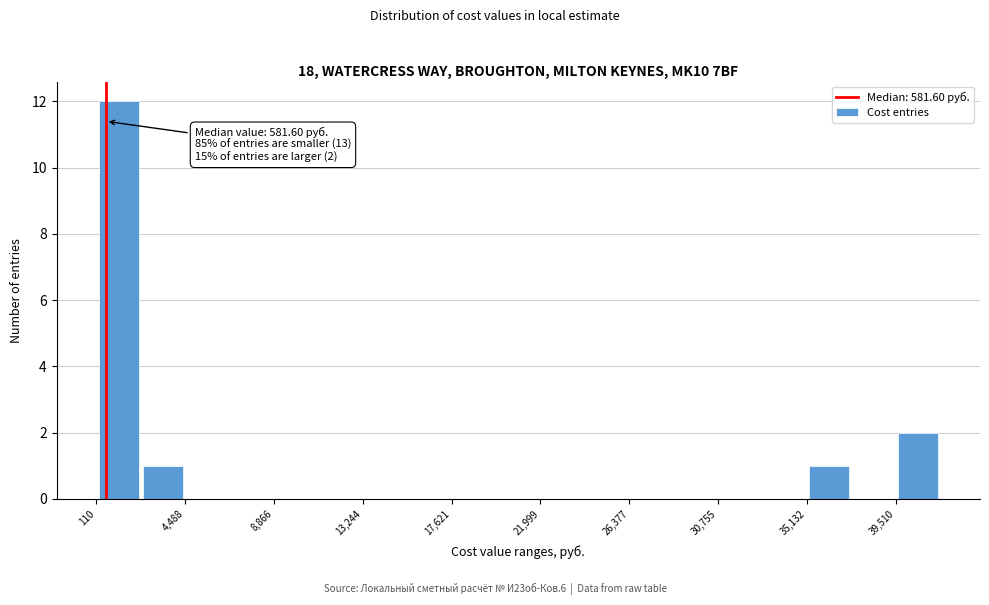

Over which range of the x-axis is the bar tallest?

0 to 2500